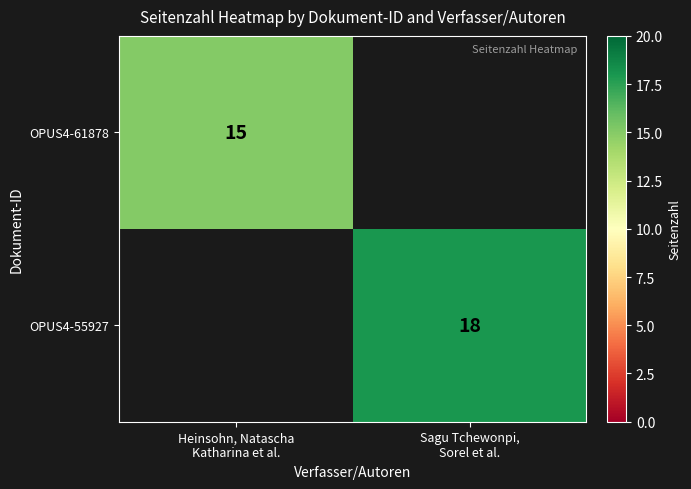

Rank the categories by OPUS4-55927 value from highest to lowest.

Heinsohn, Natascha Katharina et al., Sagu Tchewonpi, Sorel et al.